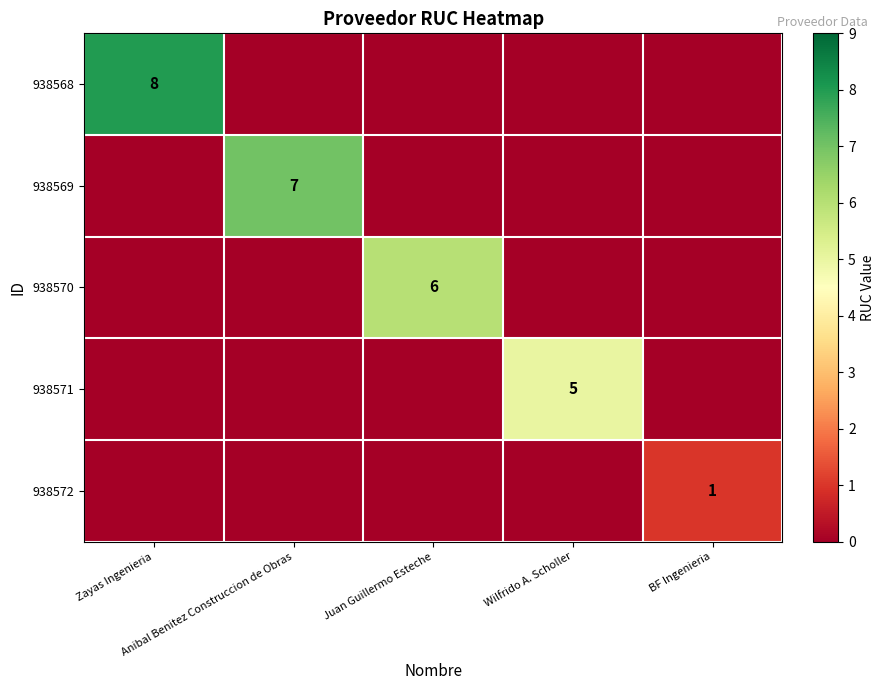

What is the total value across all series at Juan Guillermo Esteche?

6